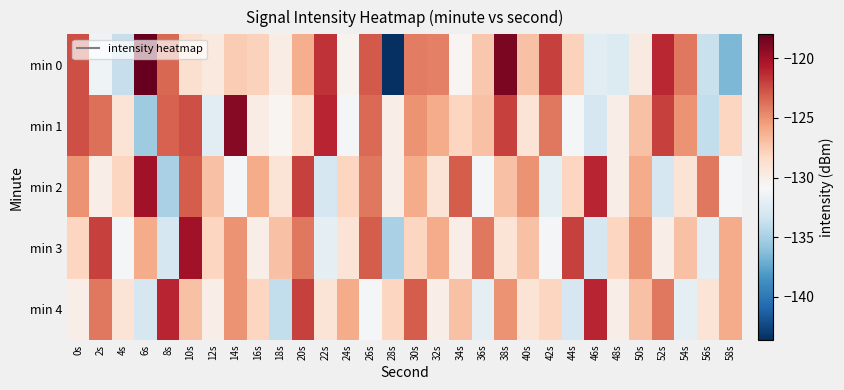

At which category is the sum across all series the highest?

10s